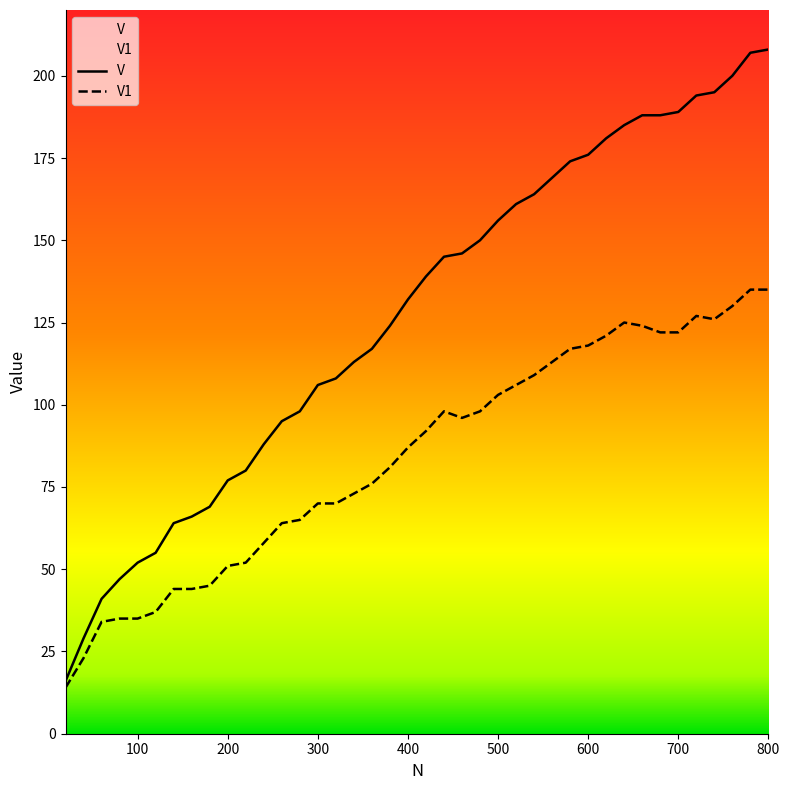

The value of V at 440 is 92. True or false?

False